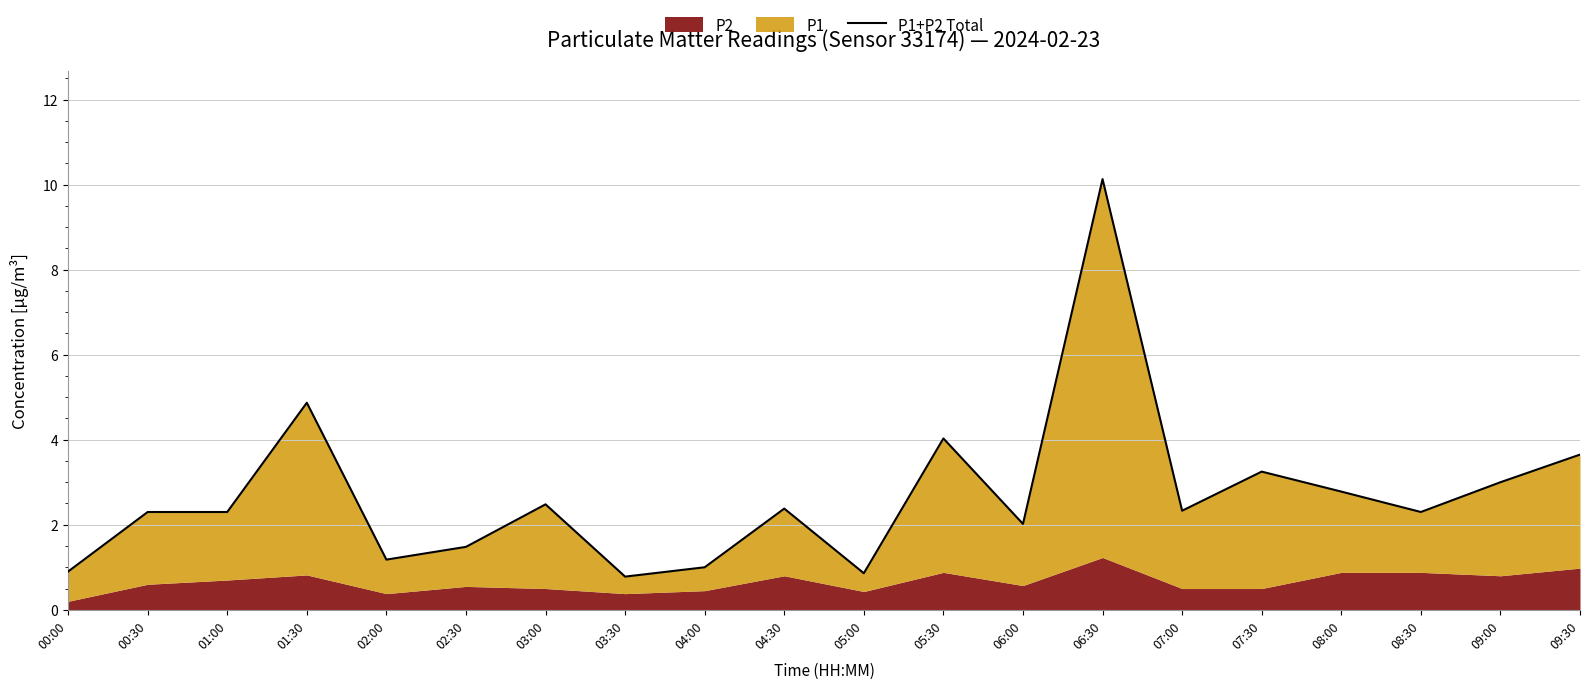

The value at 07:00 is 3.5. True or false?

False